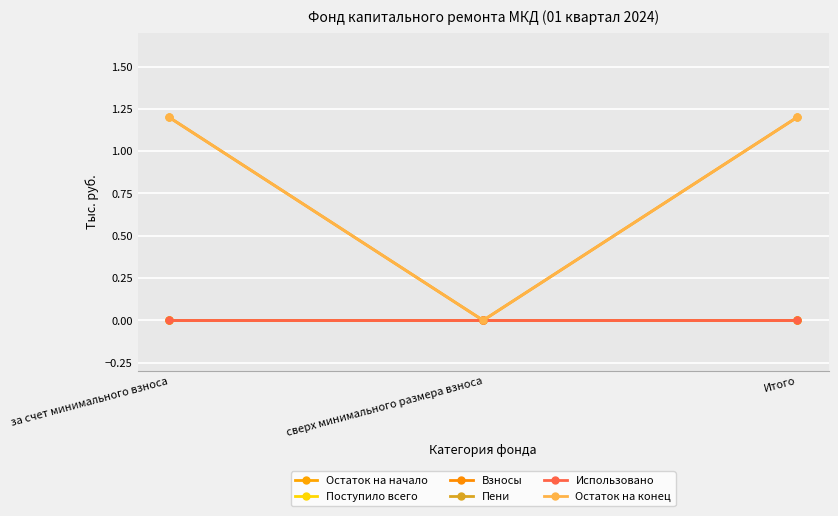

Where is Взносы nearest to the value 0?

за счет минимального взноса